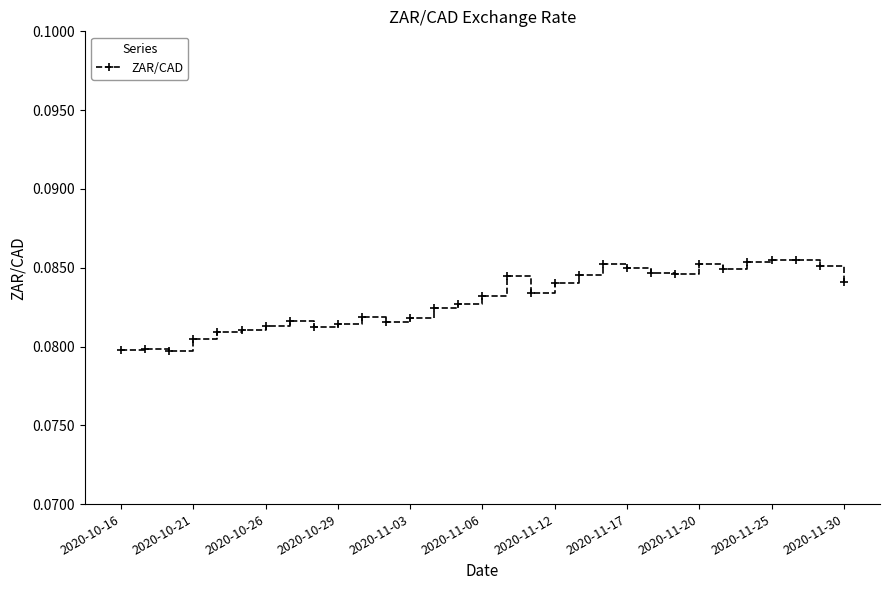

True or false: the data has more than 1 interior local peaks.

True